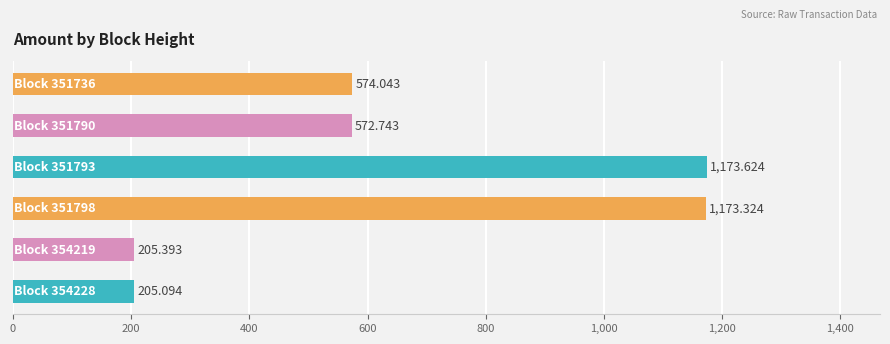

What is the sum of all values?

3904.2